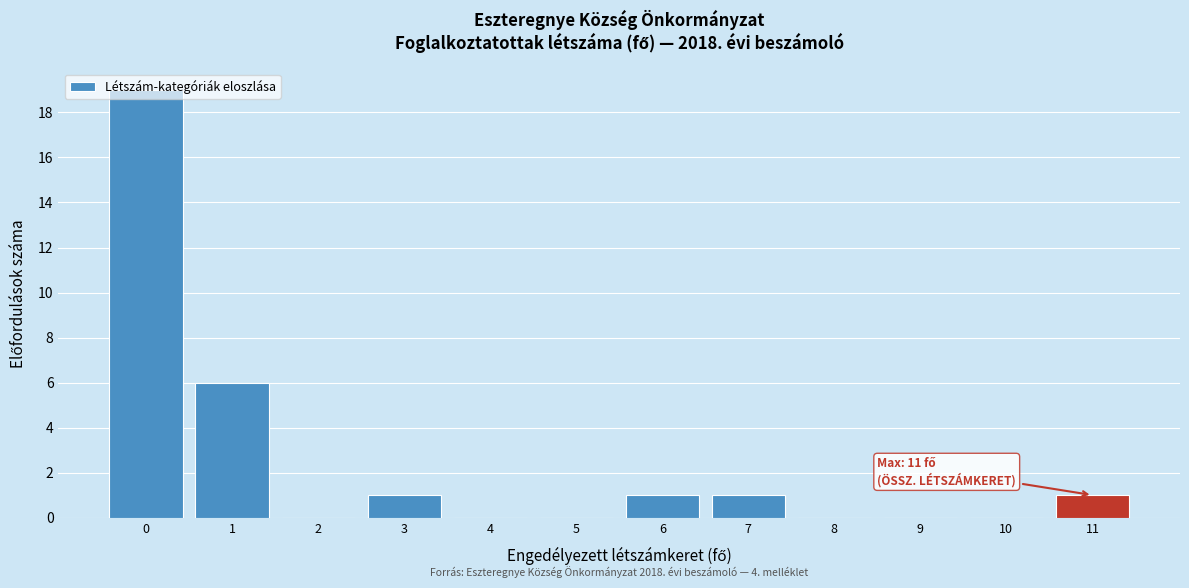

Over which range of the x-axis is the bar tallest?

-0.5 to 0.5